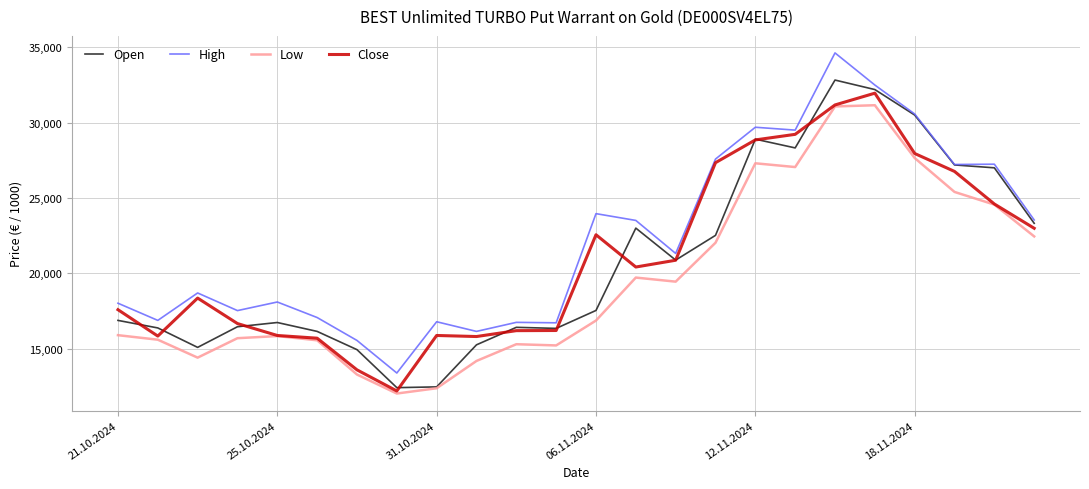

In High, how many points are lower than both neighbors (excluding endpoints)?

8